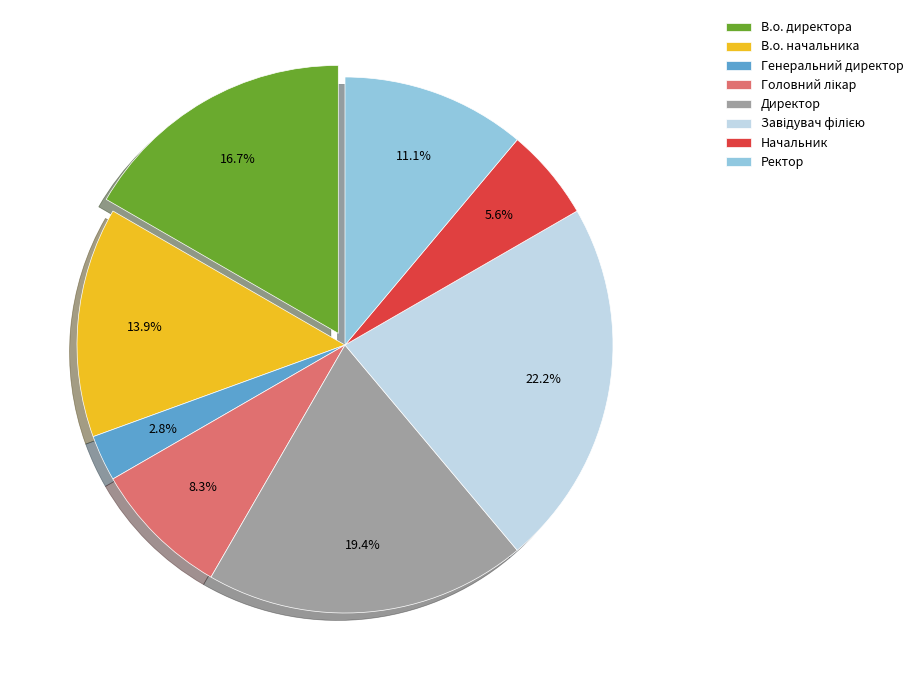

To the nearest percent, what is the average slice percentage?

12%